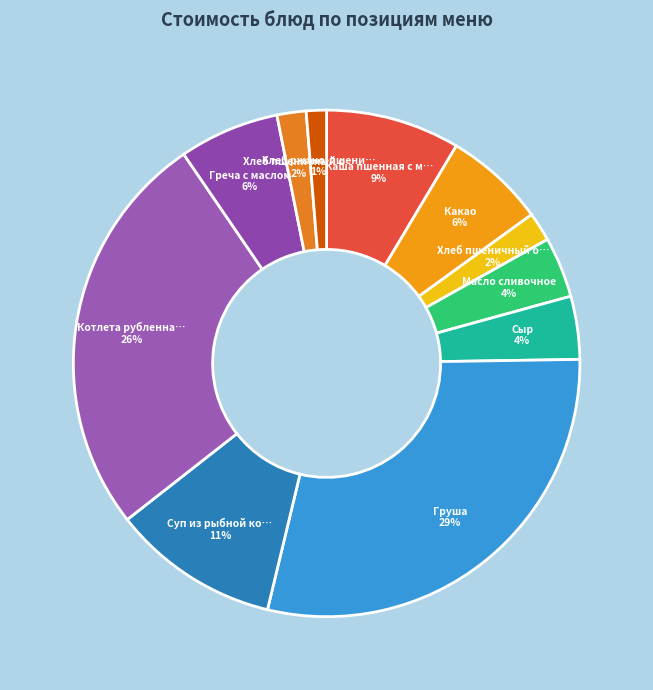

Which category has the biggest portion of the pie?

Груша